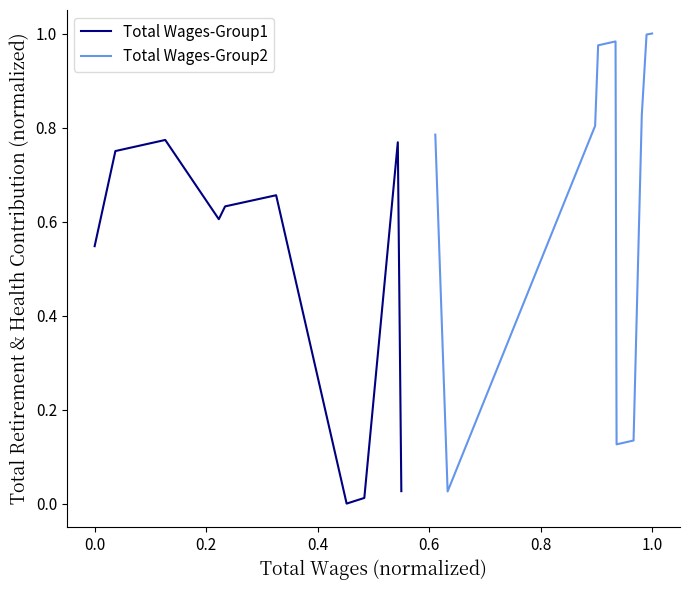

What position from the left is 0.2?

3